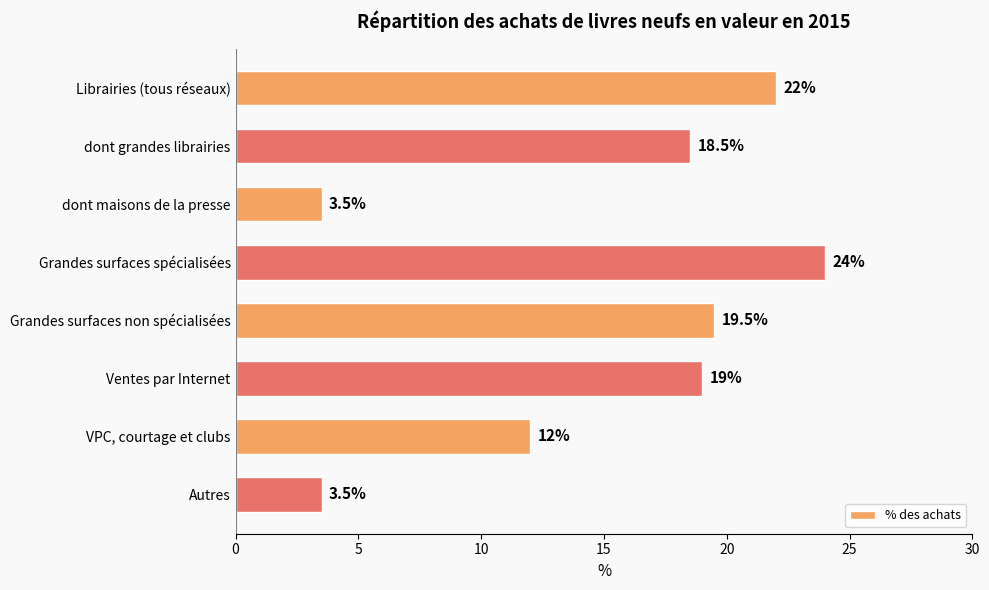

Is it true that the value at dont grandes librairies is 18.5?

True